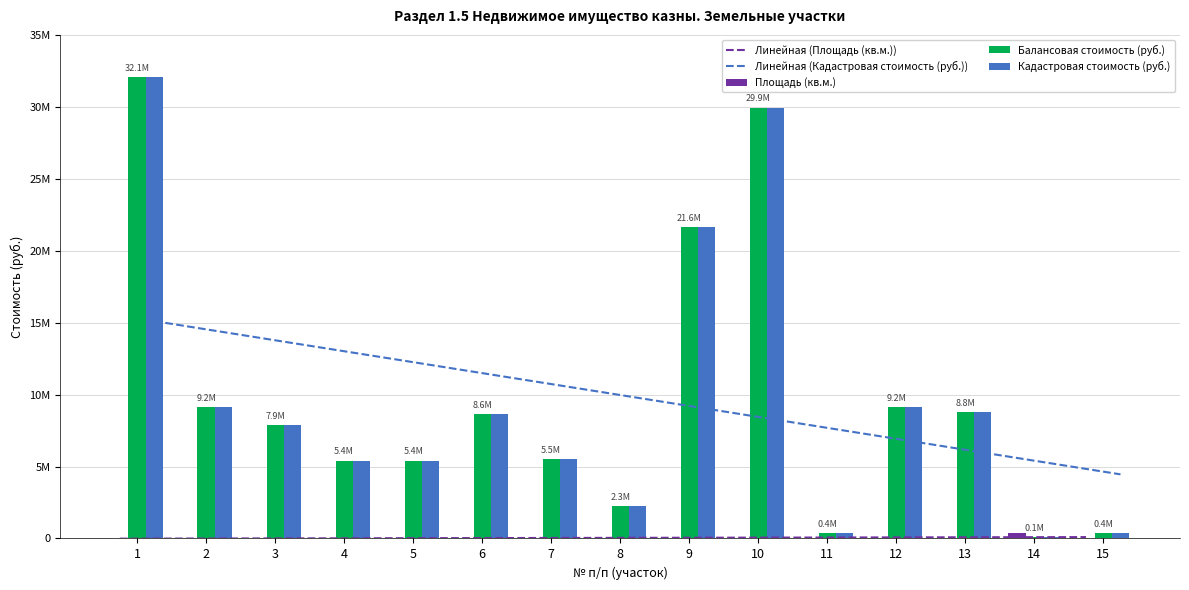

What is the difference between the second highest and minimum values in the Балансовая стоимость (руб.) series?

29870567.9